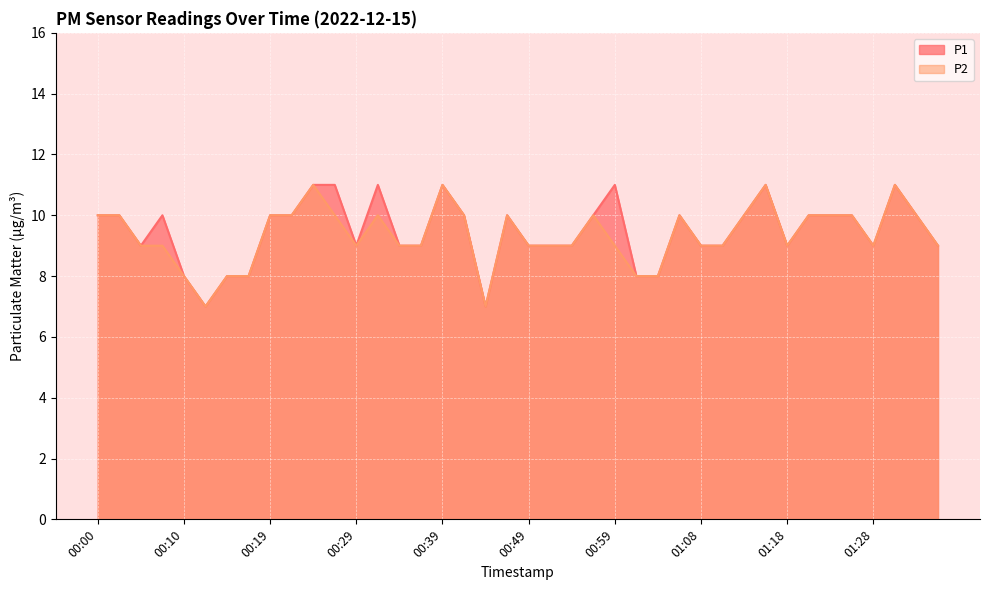

How many values in the P2 series are below 9?

7